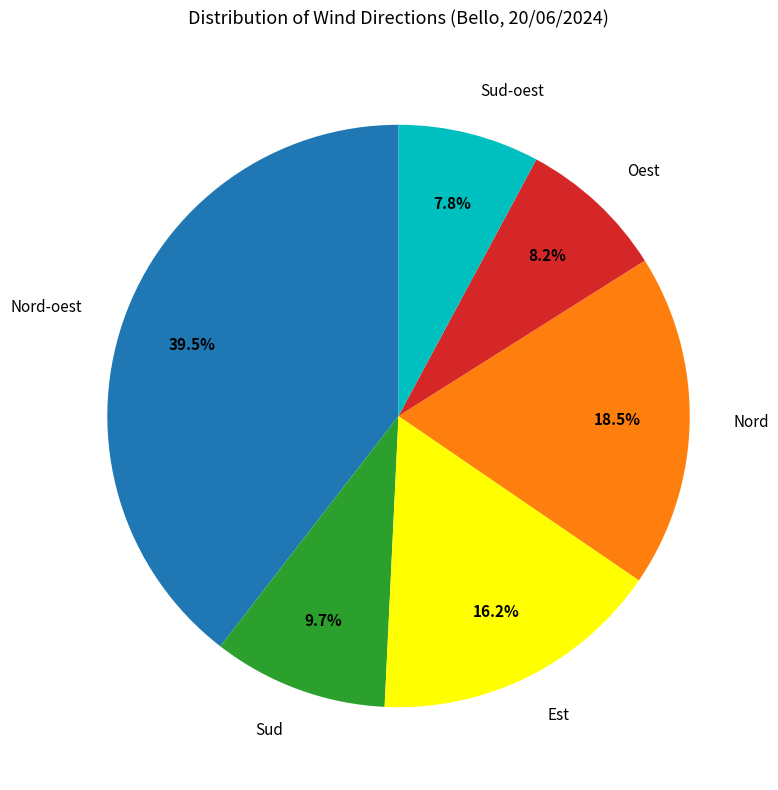

The Sud-oest slice represents 8% of the pie. True or false?

True